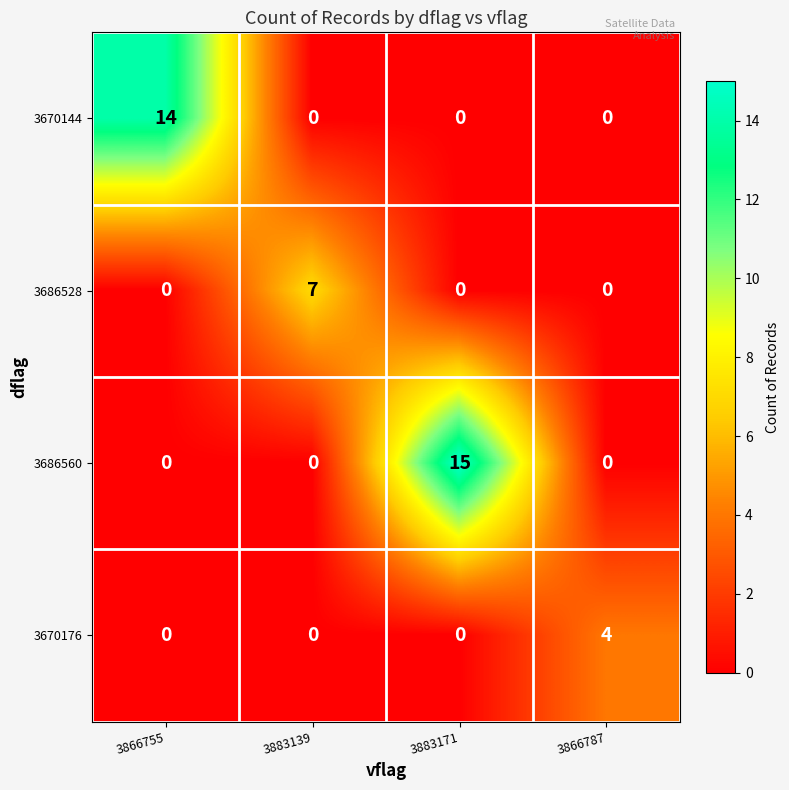

Reading right to left, what are all the values shown in this chart?

3670144: 3866787=0	3883171=0	3883139=0	3866755=14
3686528: 3866787=0	3883171=0	3883139=7	3866755=0
3686560: 3866787=0	3883171=15	3883139=0	3866755=0
3670176: 3866787=4	3883171=0	3883139=0	3866755=0